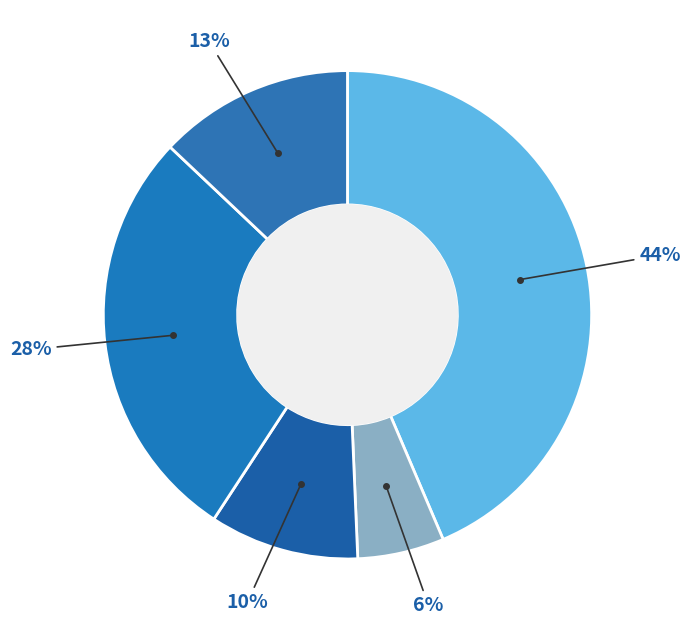

Rank the categories by value from highest to lowest.

Каша жидкая молочная из гречневой крупы, Слойка, Батон нарезной, Чай с молоком, Сыр (порциями)